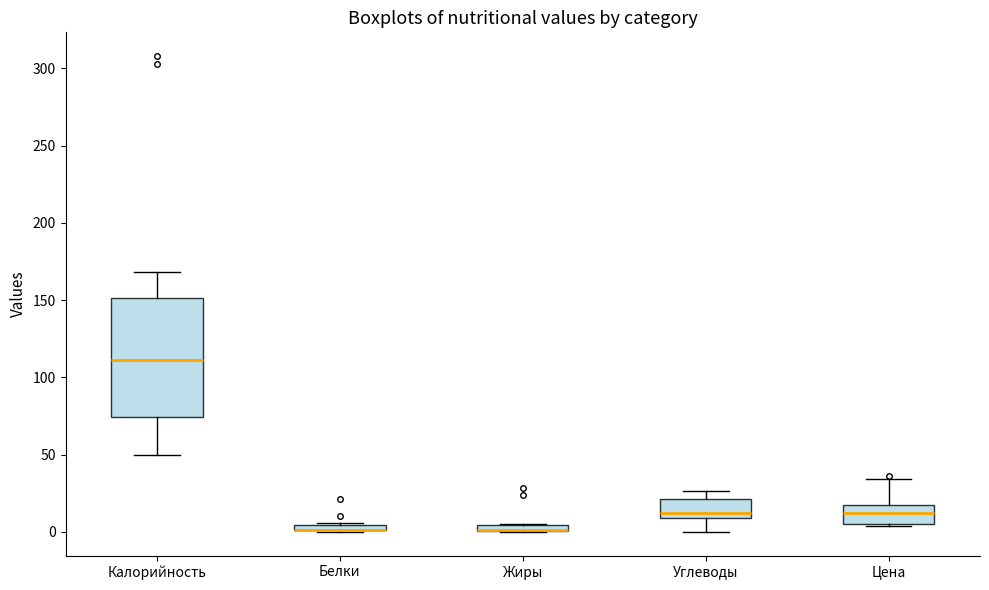

Where does the median line of the box for Цена sit on the y-axis? The values are not printed on the chart, so give them approximately, as read against the axis.

10